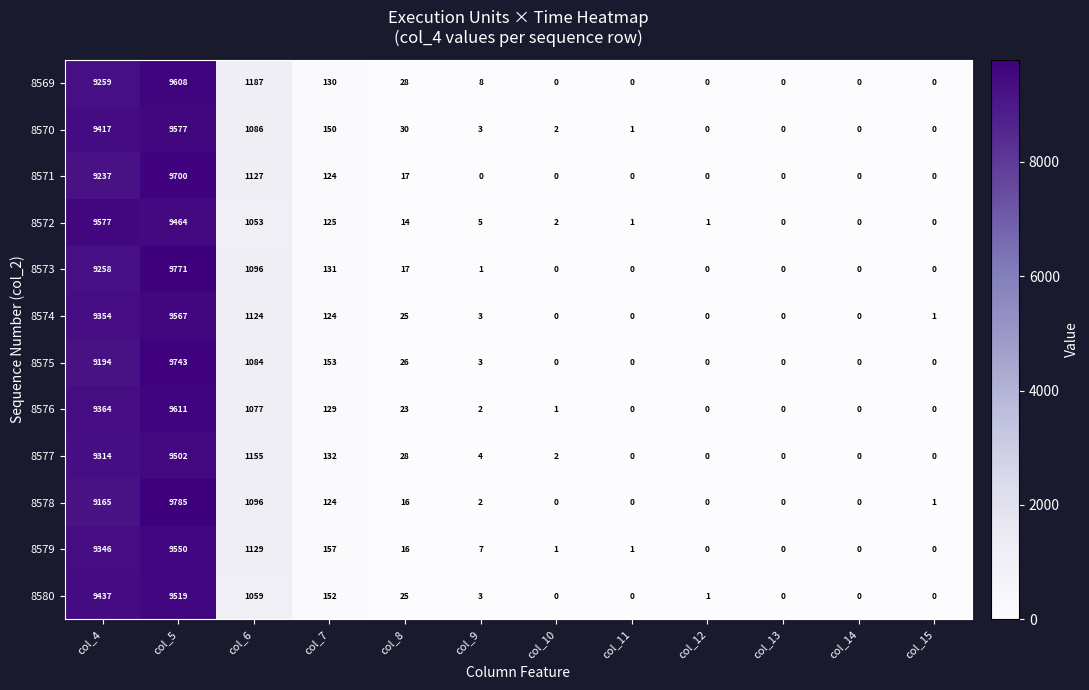

Read the 8573 value at col_6, to the nearest 100.

1100